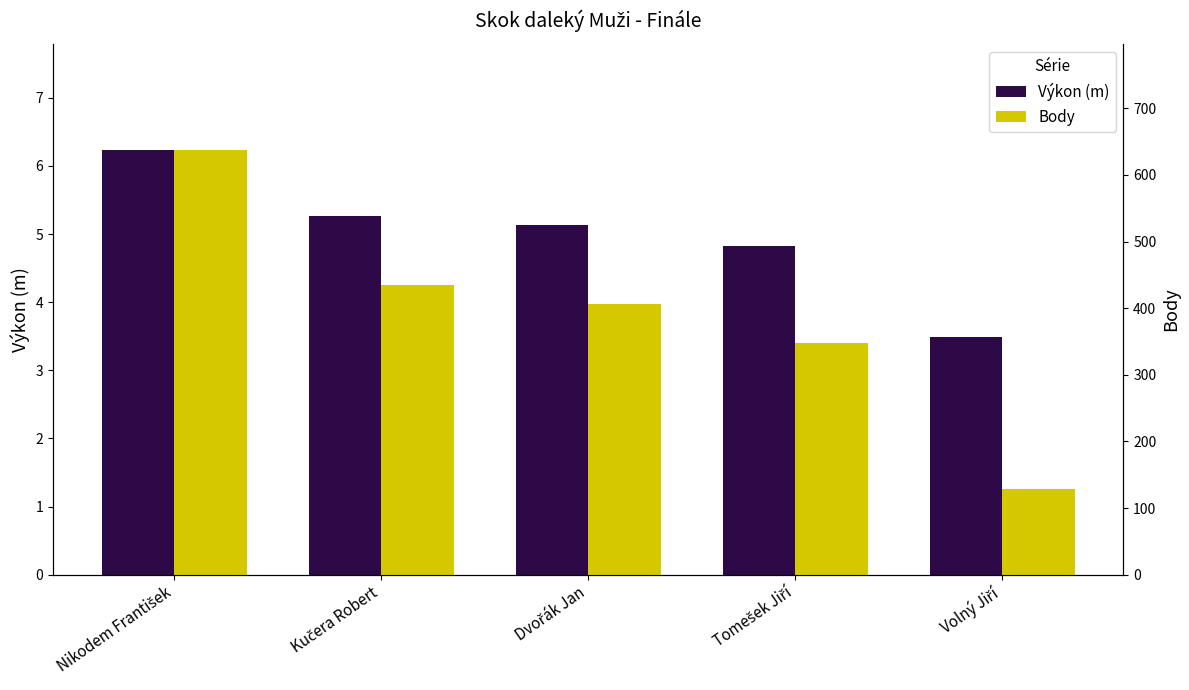

What is the difference between the maximum and second lowest values in the Body series?

289.0